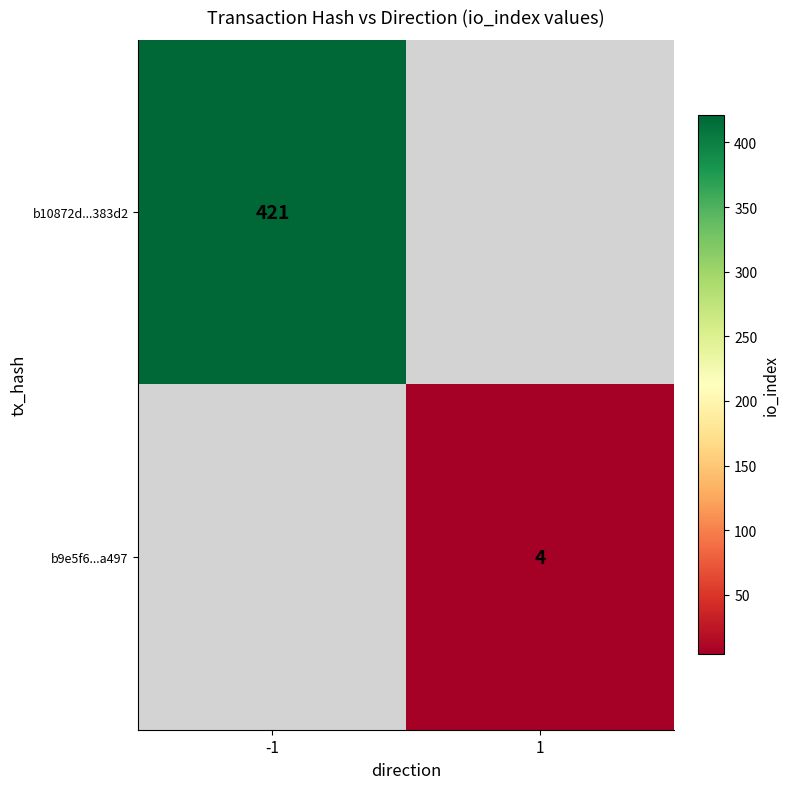

Is it true that b10872d...383d2 equals 627 at -1?

False